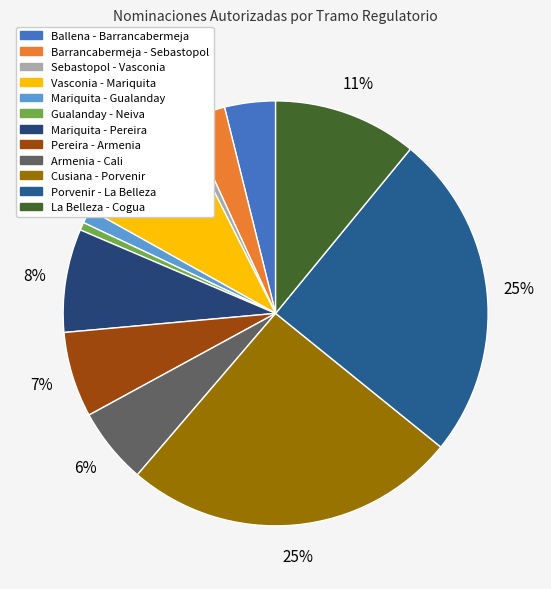

Is there any slice that represents more than half of the pie?

No